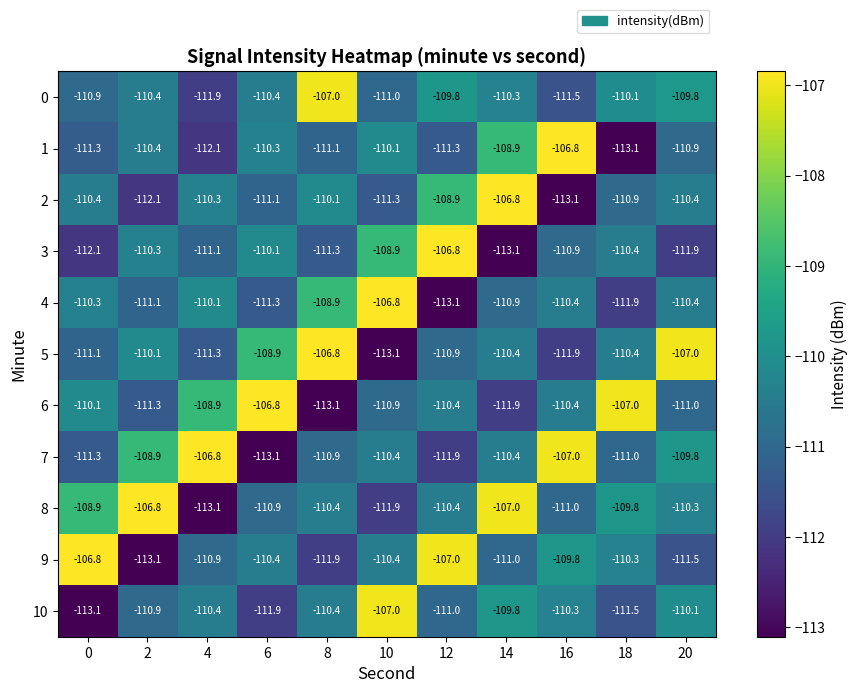

At which category is the sum across all series the highest?

14